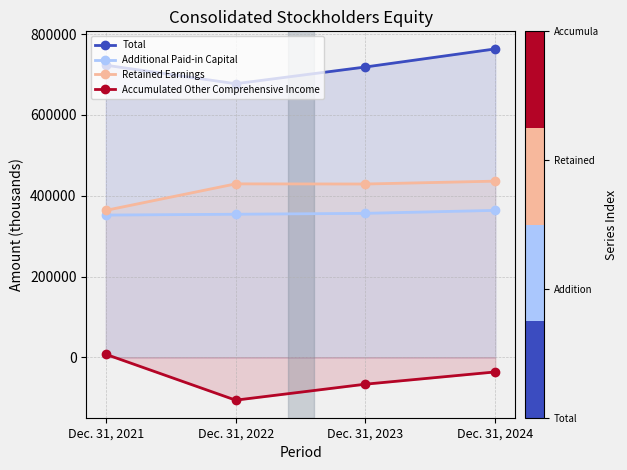

What is the highest value of the Total series?

763582